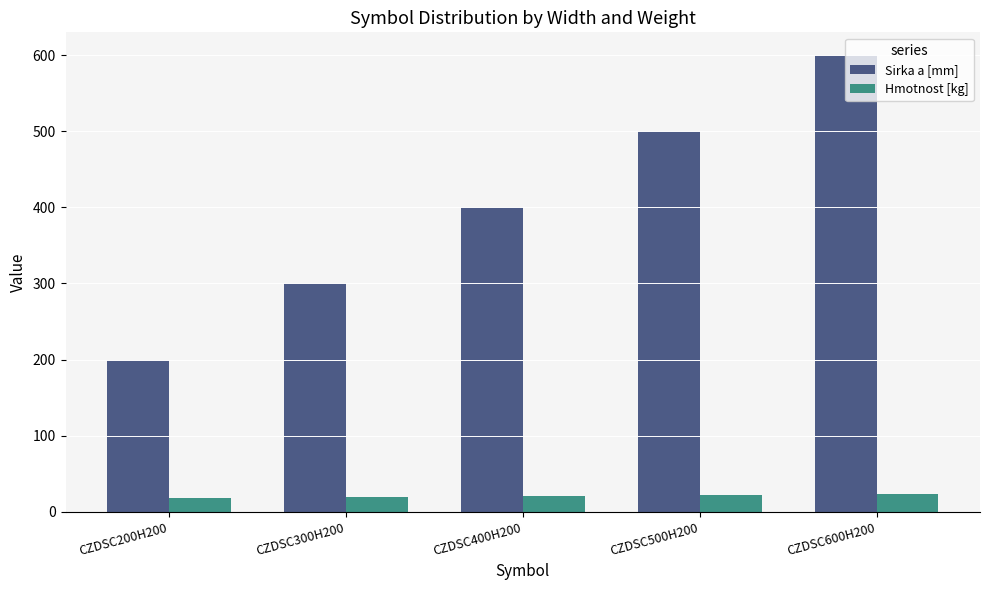

What is the greatest value displayed?

600.0